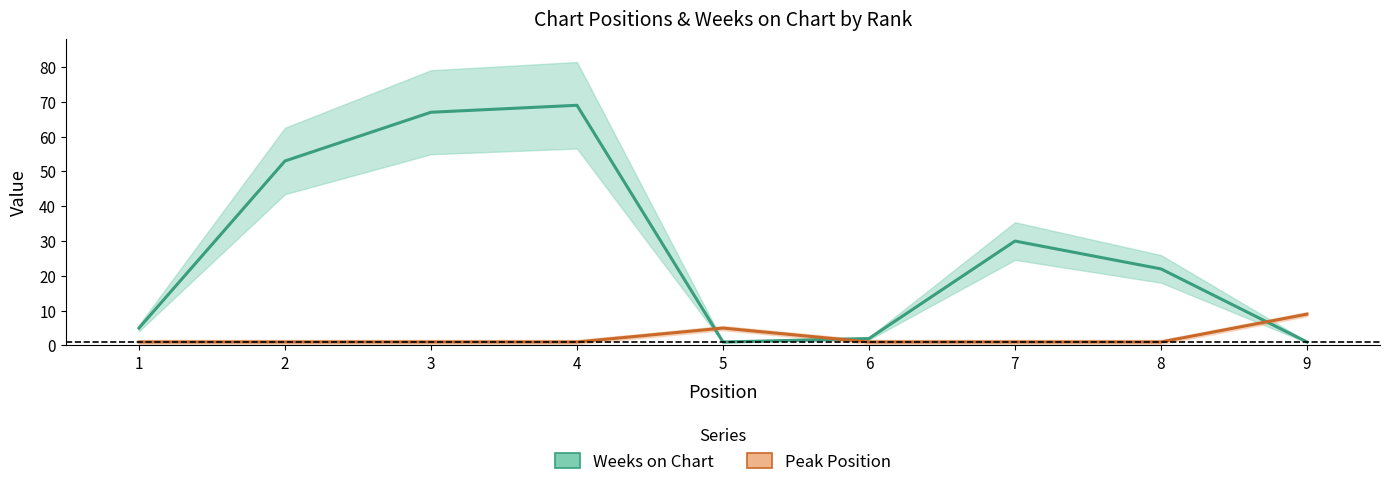

True or false: Peak Position and Weeks on Chart intersect in this chart.

True